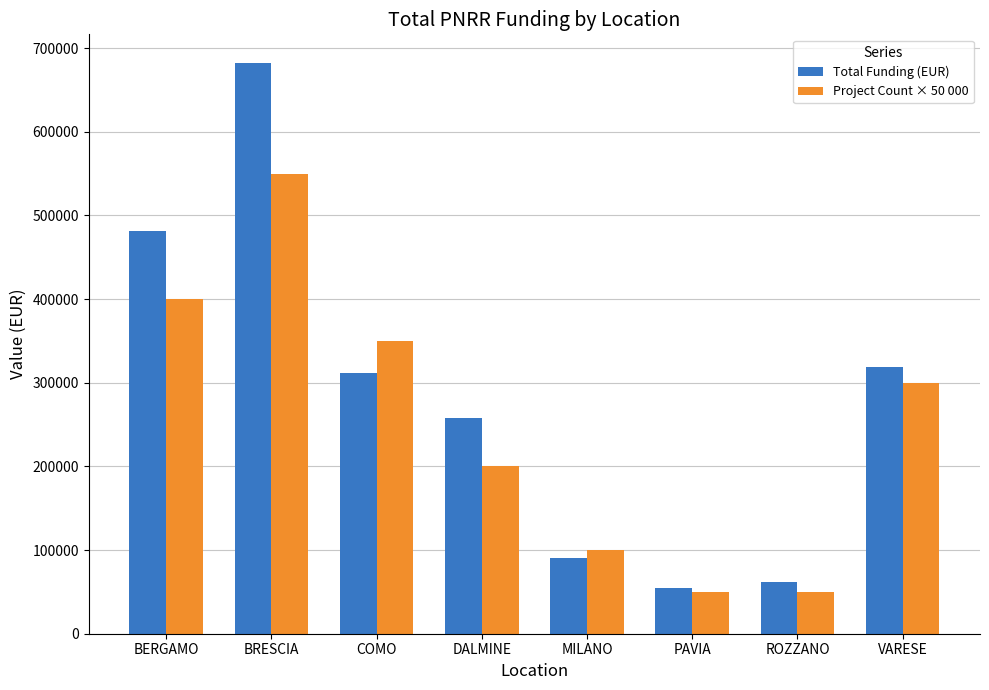

The Total Funding (EUR) series shows 358862.1 at DALMINE. True or false?

False